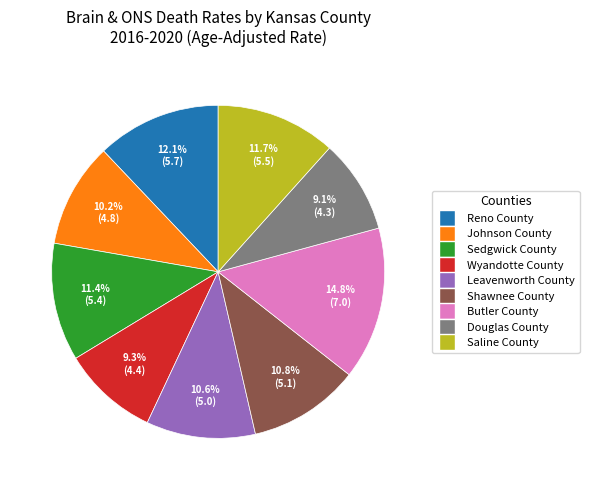

Which slice is the largest?

Butler County